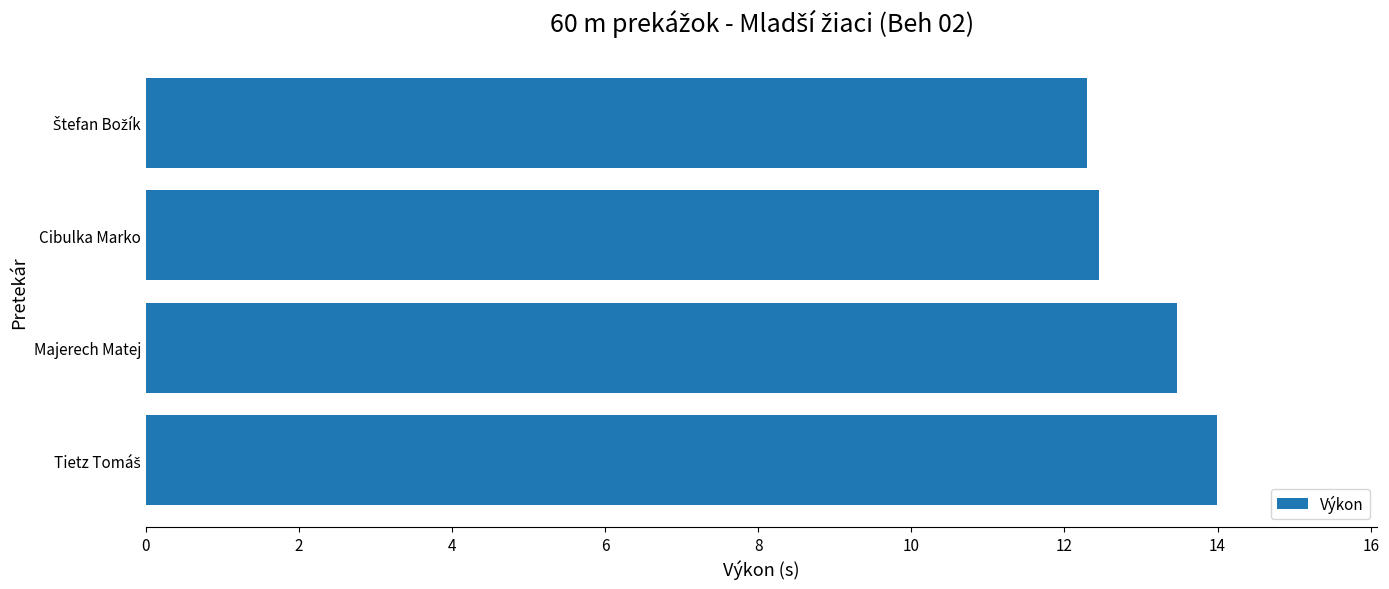

Is it true that the value at Cibulka Marko is 12.4?

True